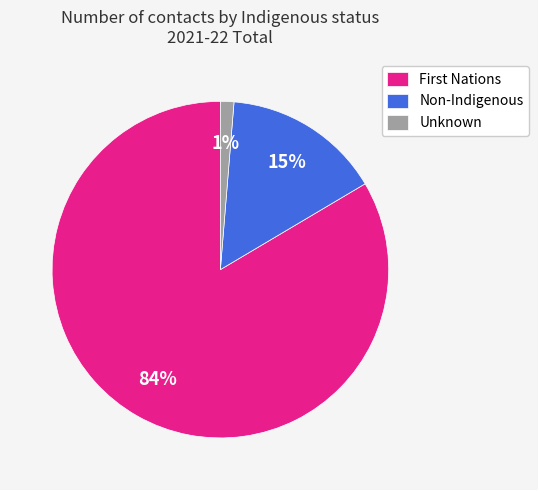

Does Non-Indigenous represent more than half of the total?

No